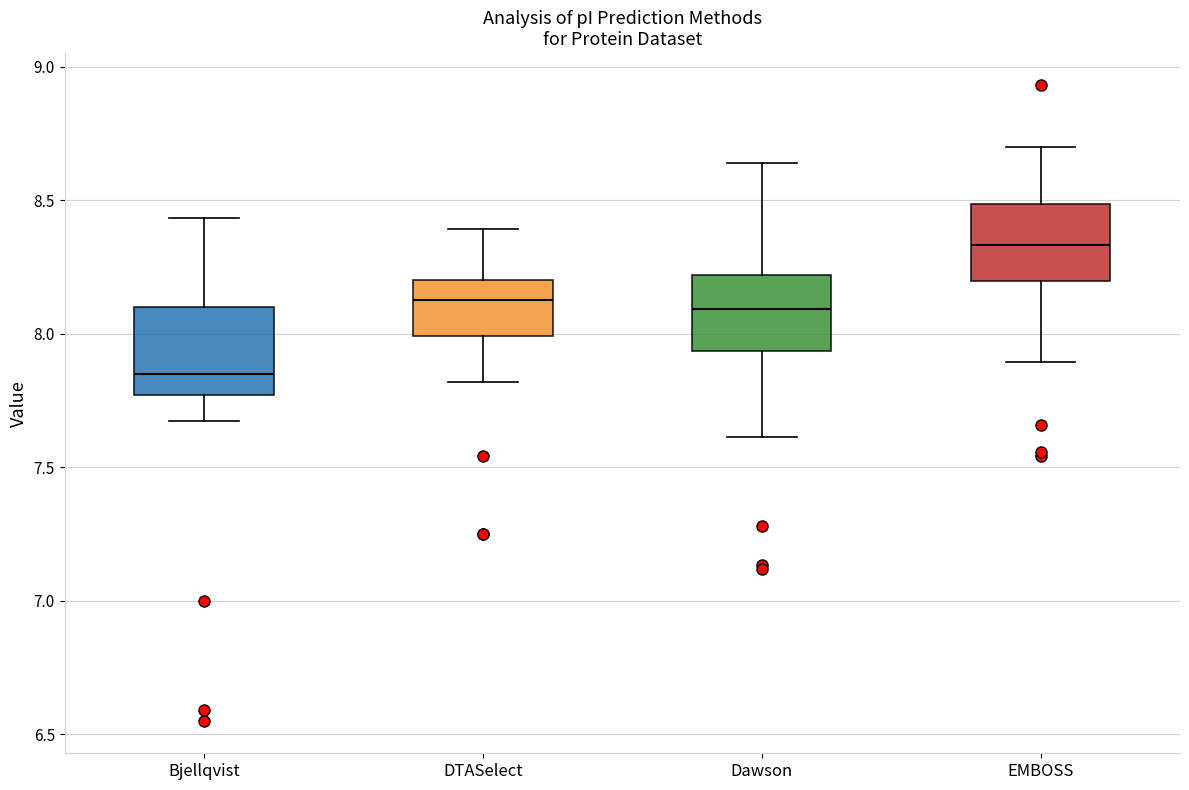

Reading left to right, read every box against the y-axis: the position of its median line, the range the box covers, and the ends of its whiskers. The values are not printed on the chart, so give them approximately, as read against the axis.

Bjellqvist: median 7.85, box 7.75 to 8.10, whiskers 7.65 to 8.45
DTASelect: median 8.15, box 8.00 to 8.20, whiskers 7.80 to 8.40
Dawson: median 8.10, box 7.95 to 8.20, whiskers 7.60 to 8.65
EMBOSS: median 8.35, box 8.20 to 8.50, whiskers 7.90 to 8.70